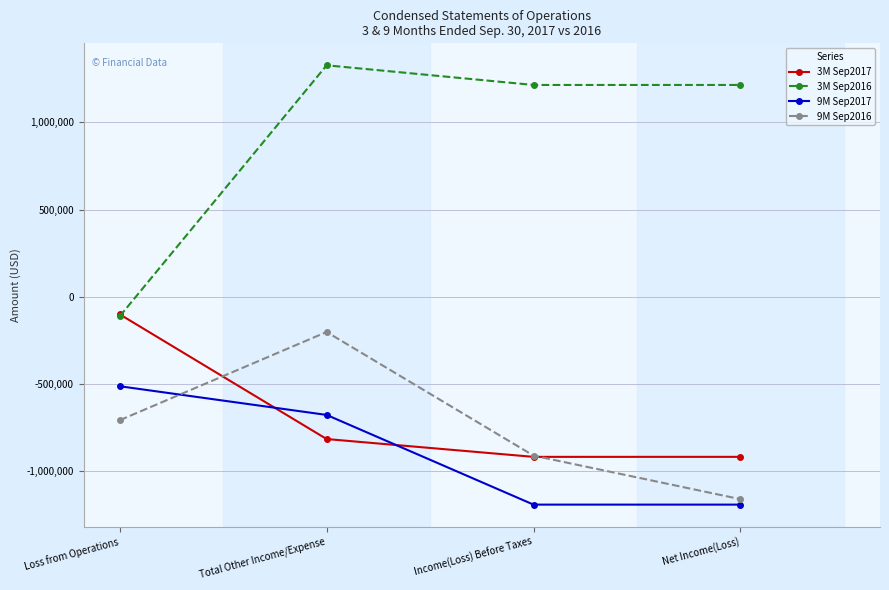

The value of 3M Sep2017 at Income(Loss) Before Taxes is -920539. True or false?

True